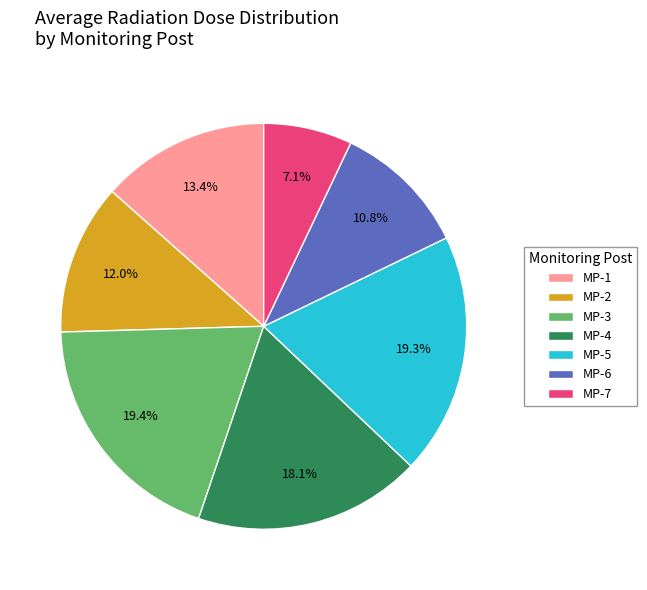

Which slice is the smallest?

MP-7